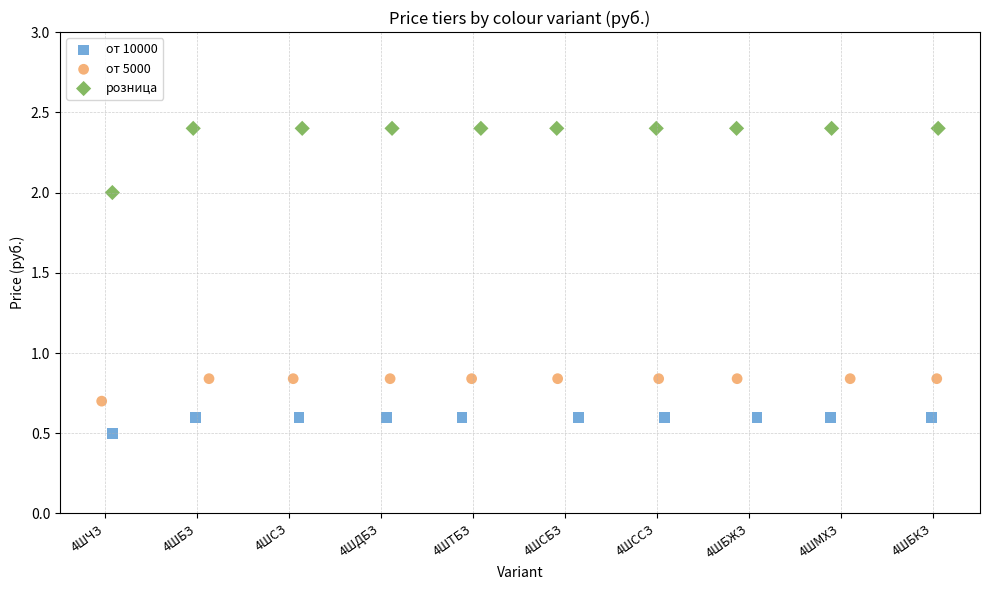

Which series reaches the minimum Y coordinate?

от 10000